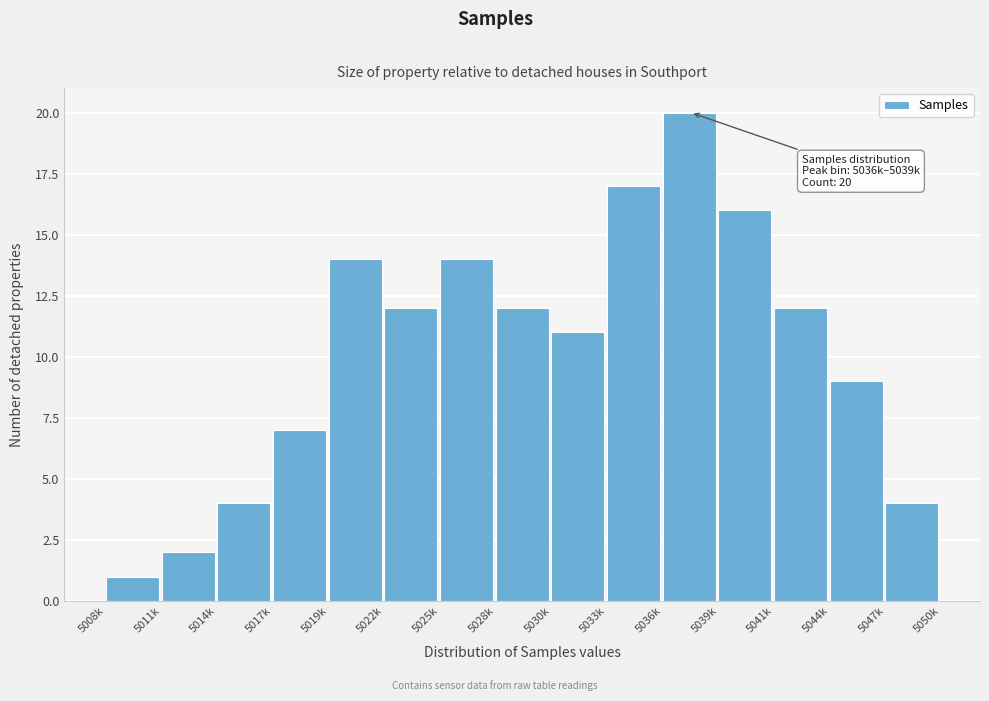

Reading left to right, transcribe all the data shown in this chart.

5008k=1	5011k=2	5014k=4	5017k=7	5019k=14	5022k=12	5025k=14	5028k=12	5030k=11	5033k=17	5036k=20	5039k=16	5041k=12	5044k=9	5047k=4